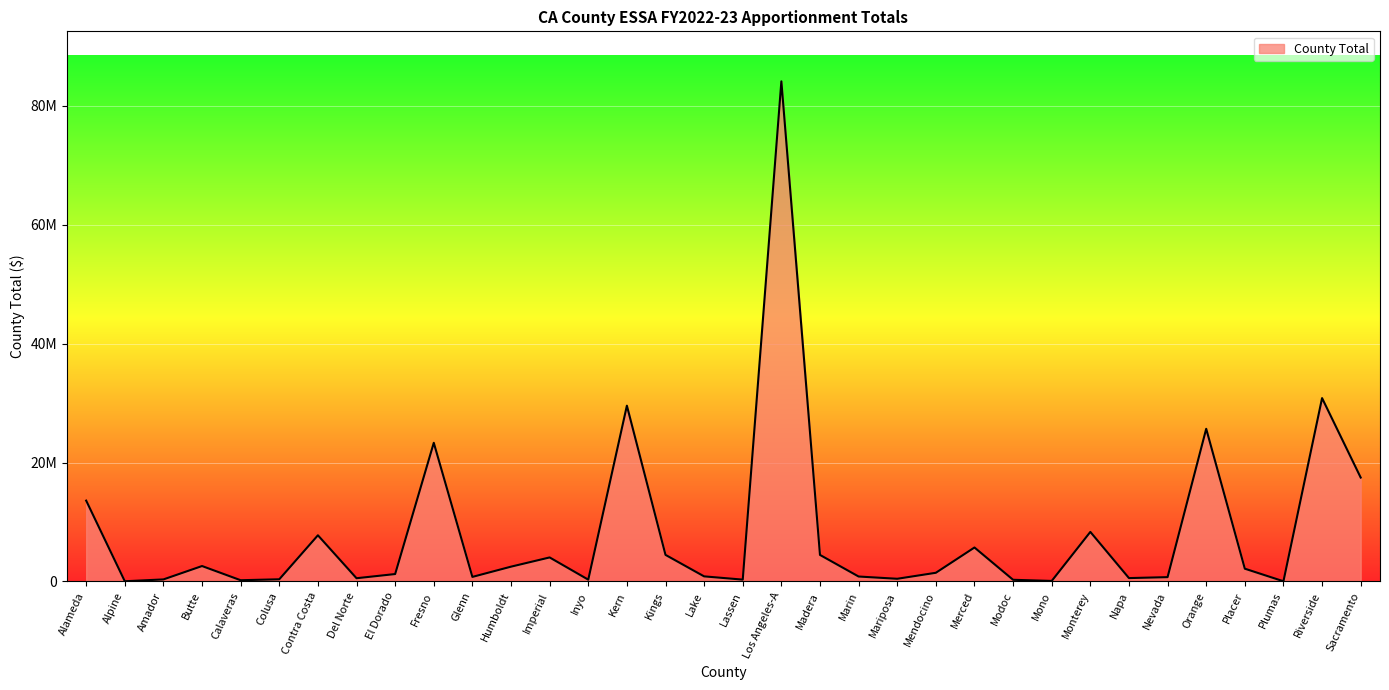

Does the chart display data point markers on the line(s)?

No